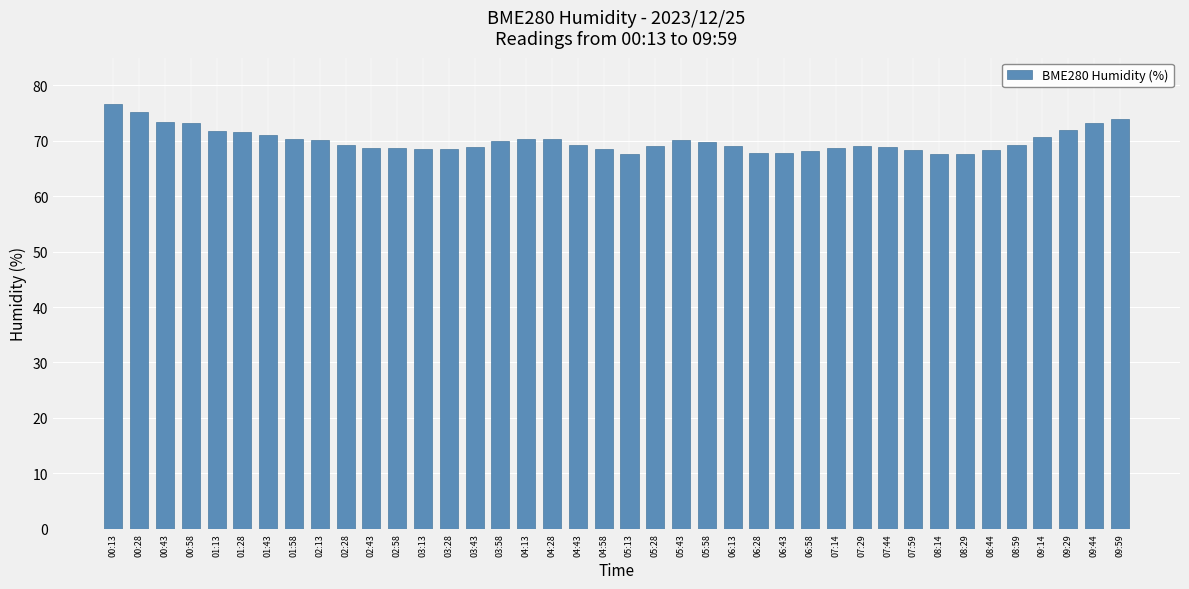

What is the value of the 1st bar from the left?

76.6